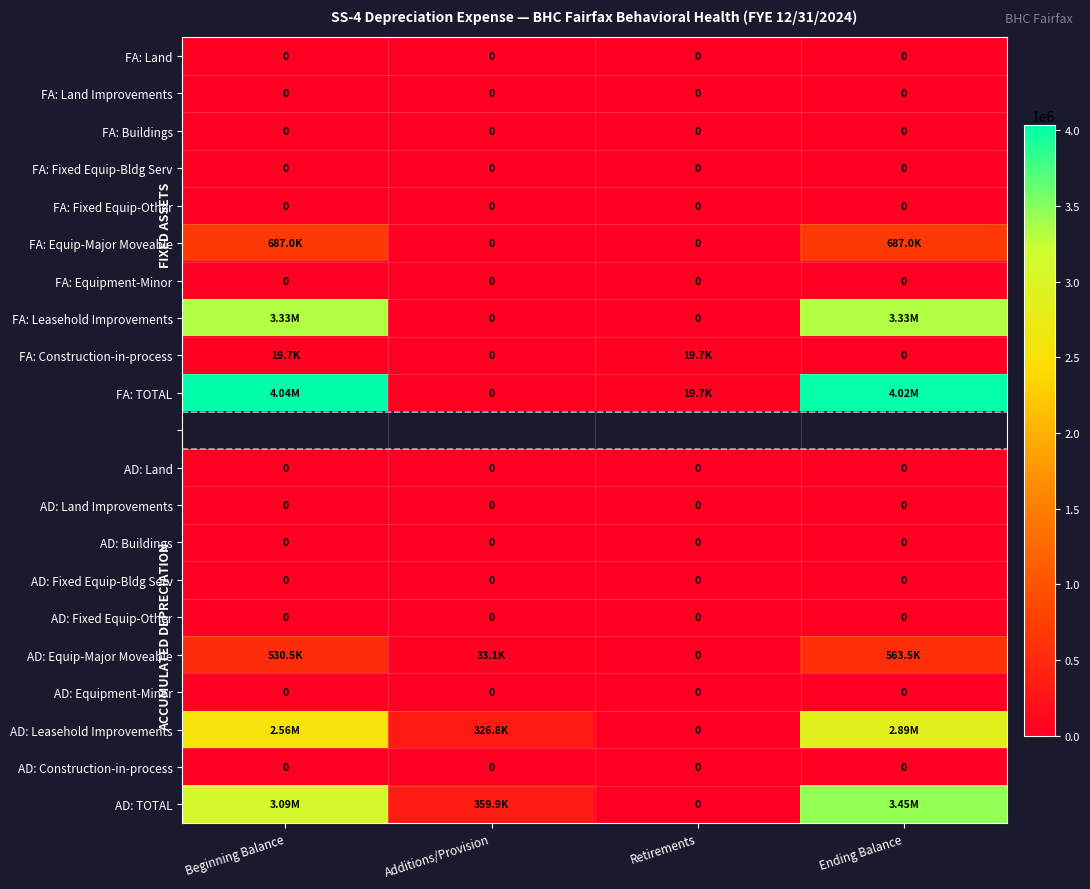

Which series has the largest total across all categories?

FA: TOTAL